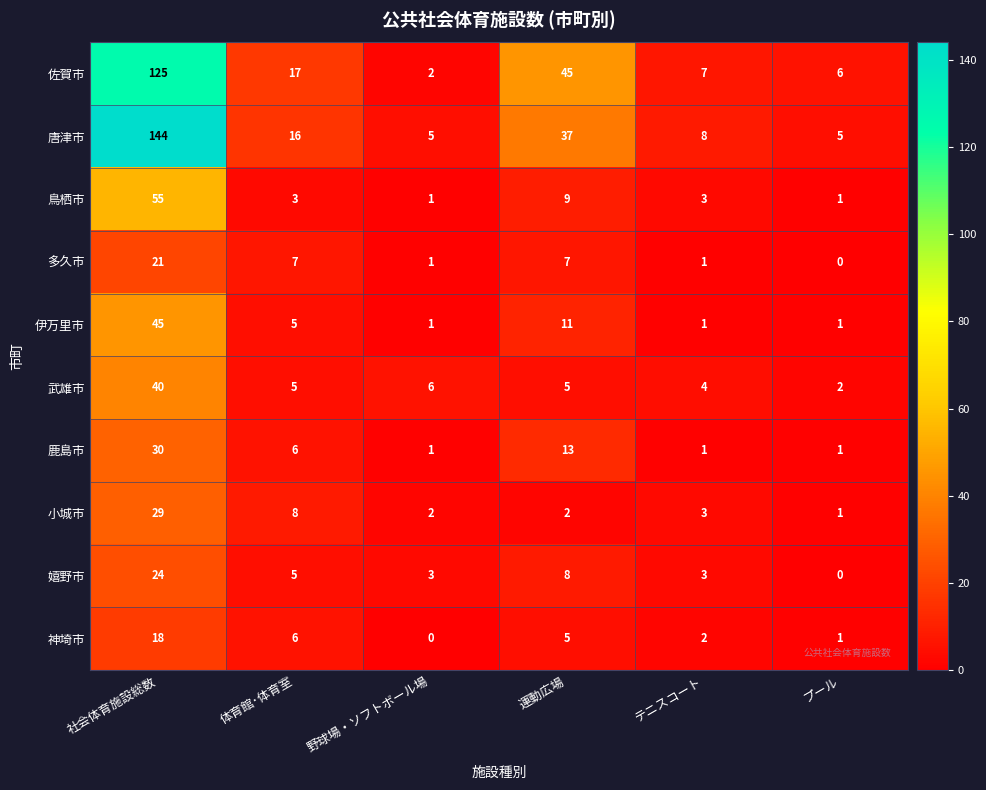

At which category is the sum across all series the highest?

社会体育施設総数